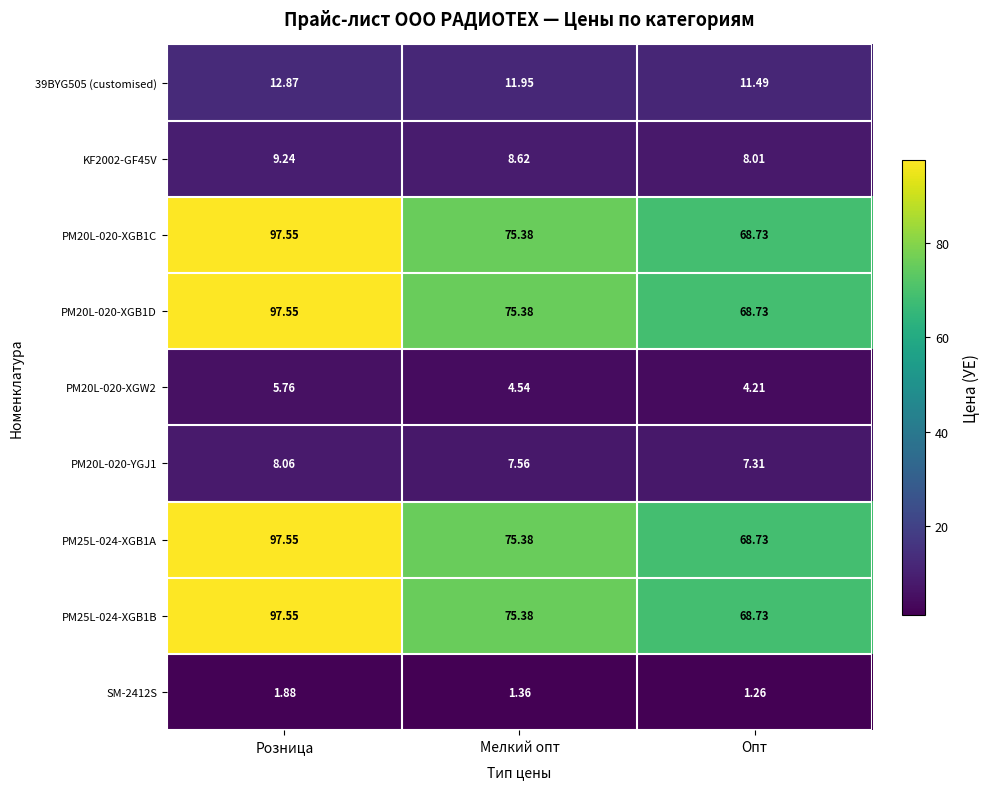

At which label is PM25L-024-XGB1A closest to 83?

Мелкий опт